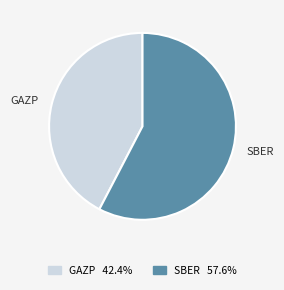

Between GAZP and SBER, which is larger?

SBER